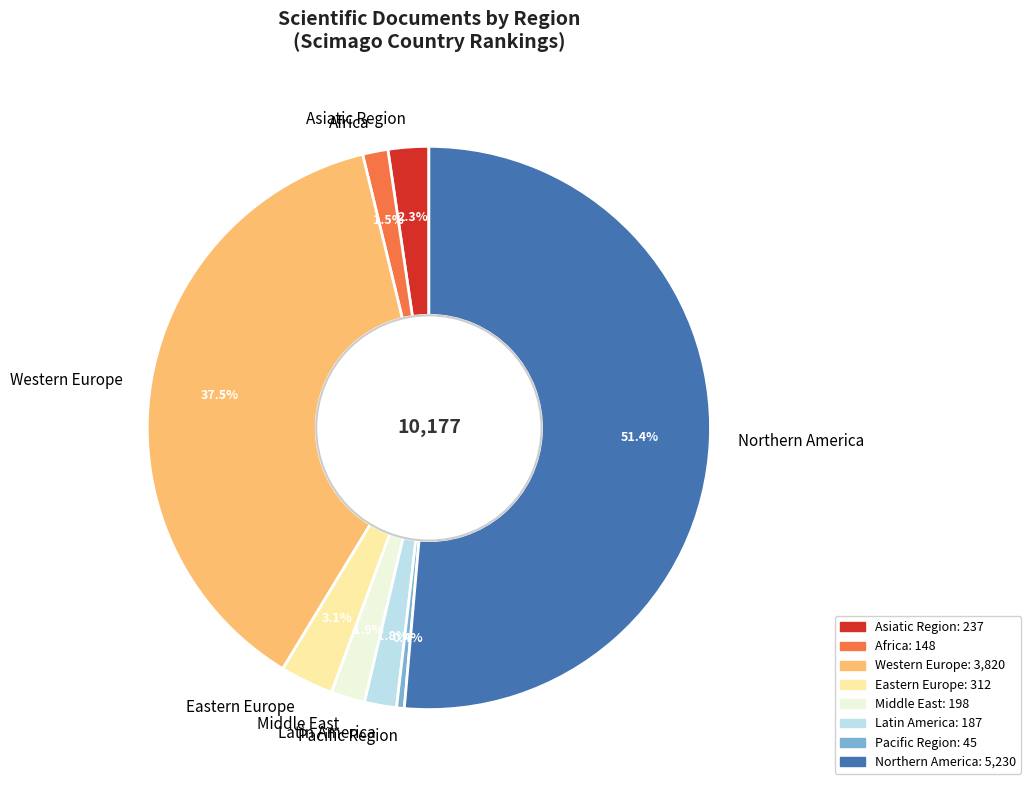

Do Latin America and Northern America together represent more than half of the pie?

Yes